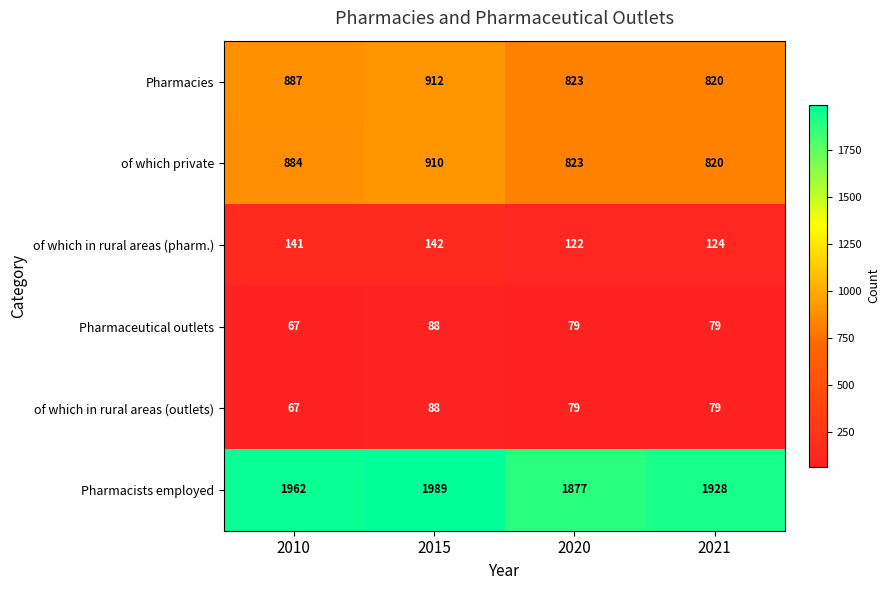

What is the spread (max minus min) of values at 2021?

1849